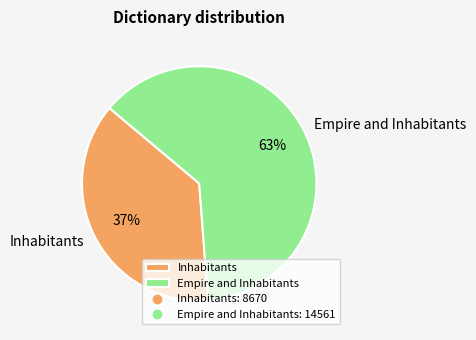

Combined, do Inhabitants and Empire and Inhabitants account for over 50%?

Yes